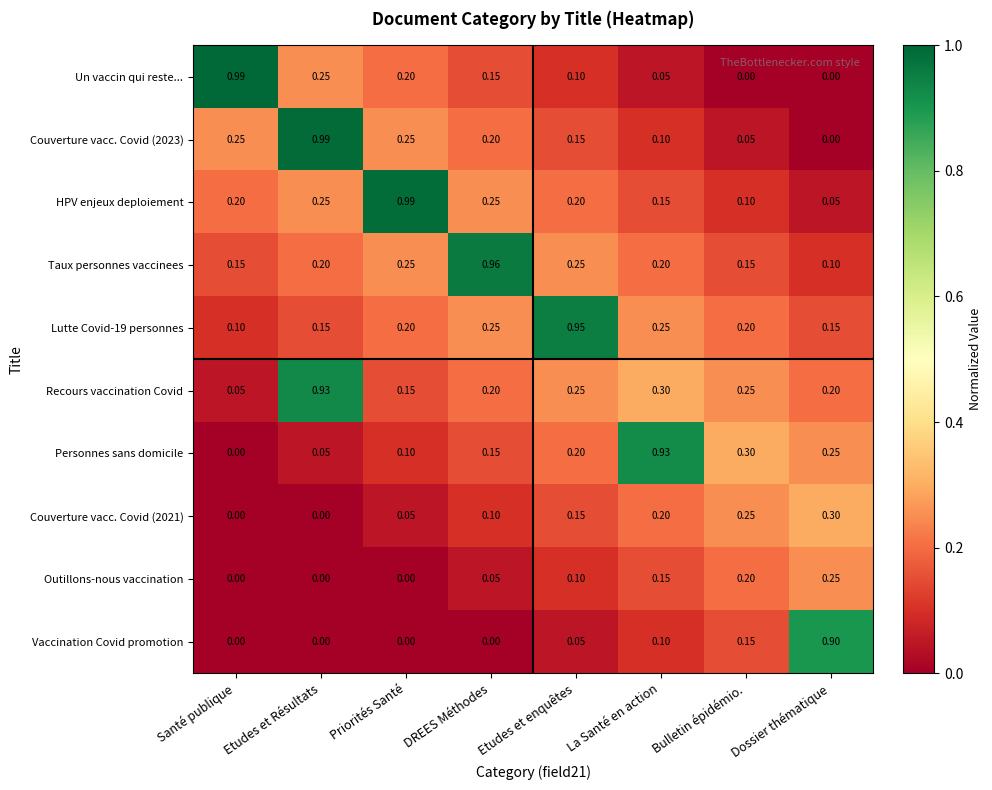

Which series changed the most between Bulletin épidémio. and Dossier thématique?

Vaccination Covid promotion